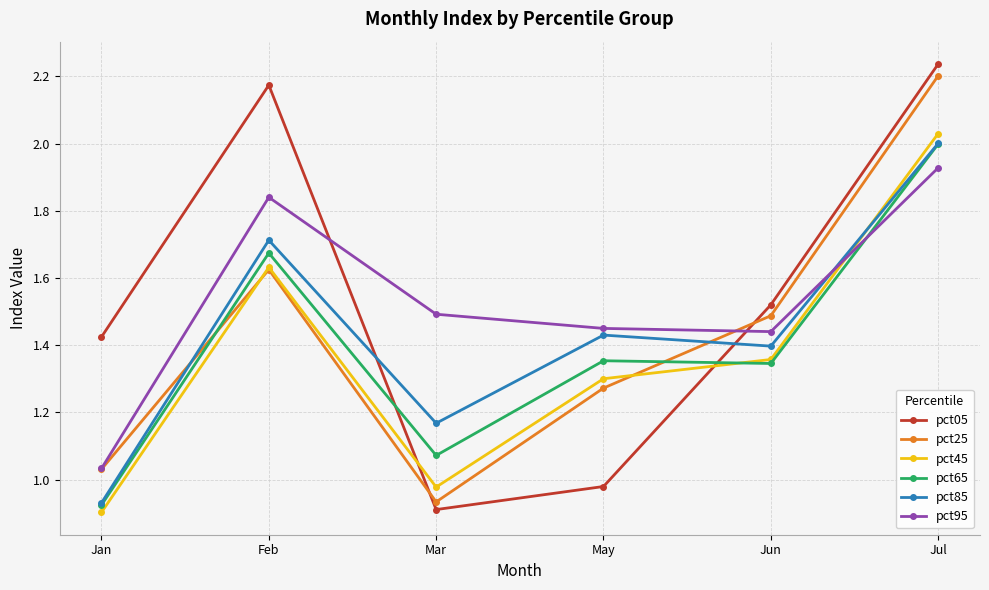

Which category has the highest value across all series?

Jul